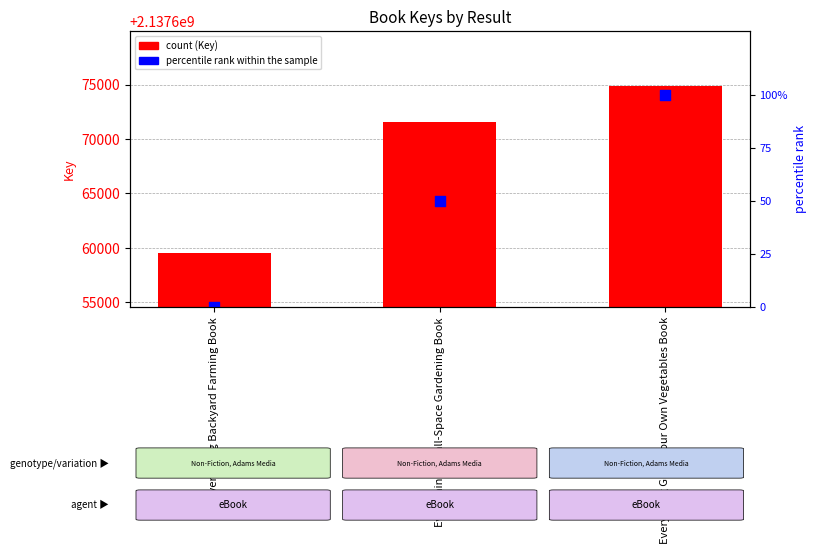

At how many categories does at least one series exceed 1819324689?

3